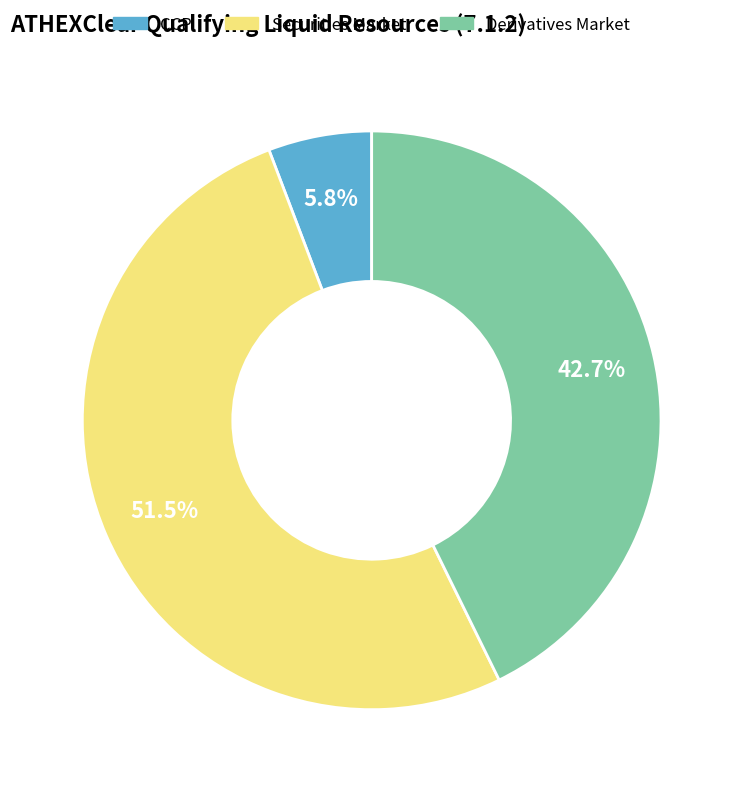

Count the number of slices in the pie.

3